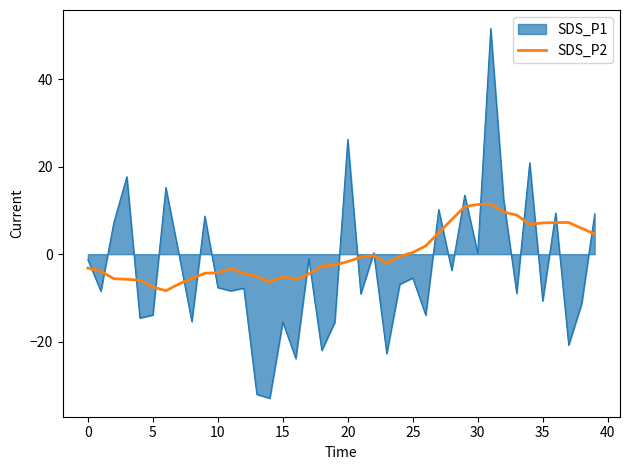

What is the minimum value shown in the chart?

-33.0